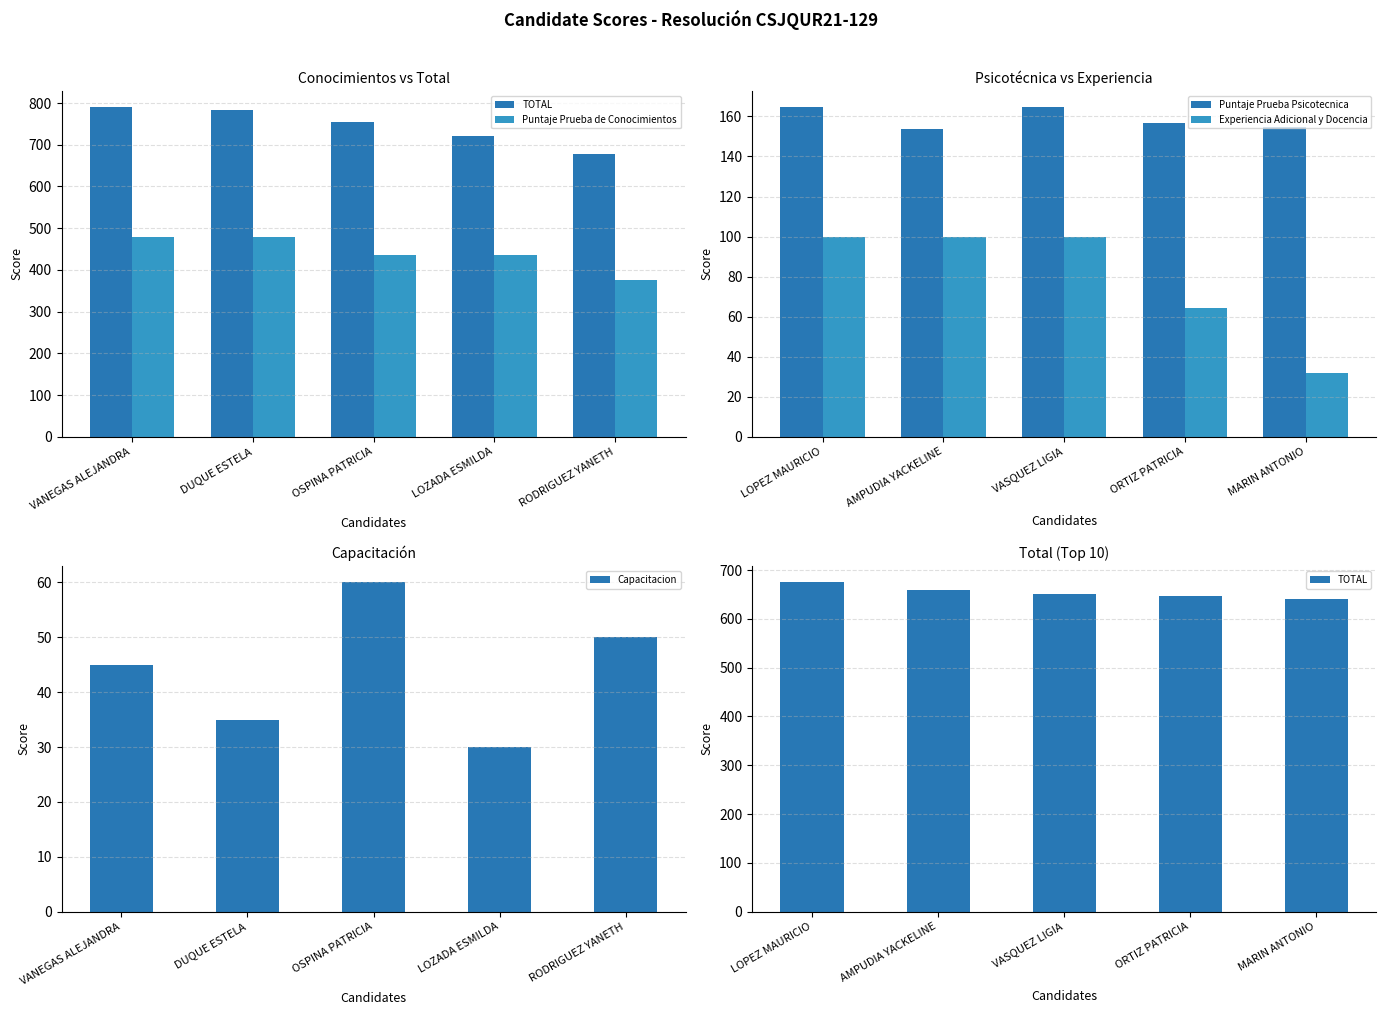

What is the difference between the maximum and minimum values in the Capacitacion series?

30